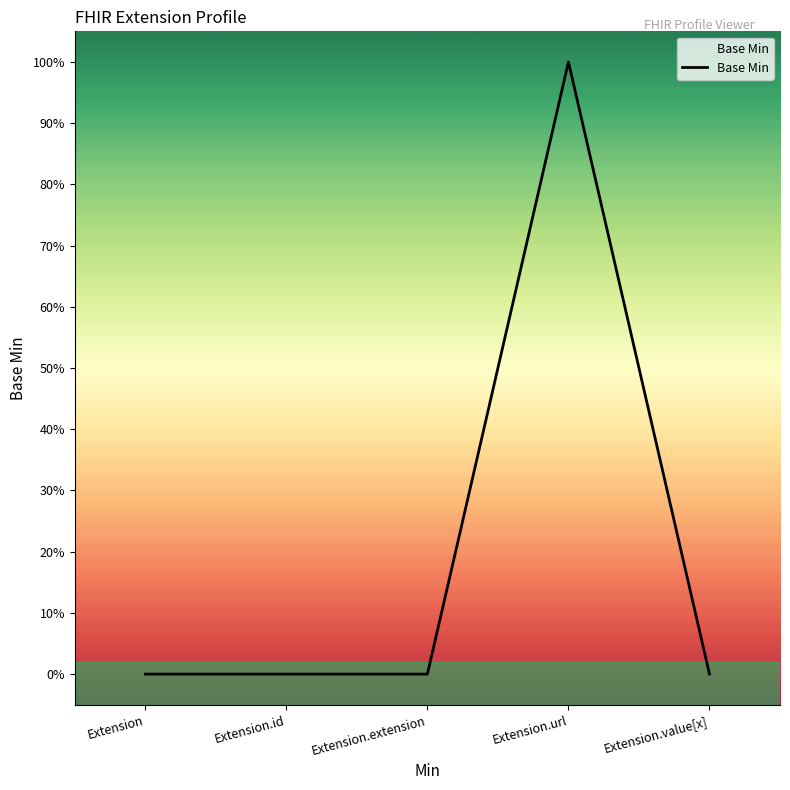

Does the chart have visible grid lines?

No